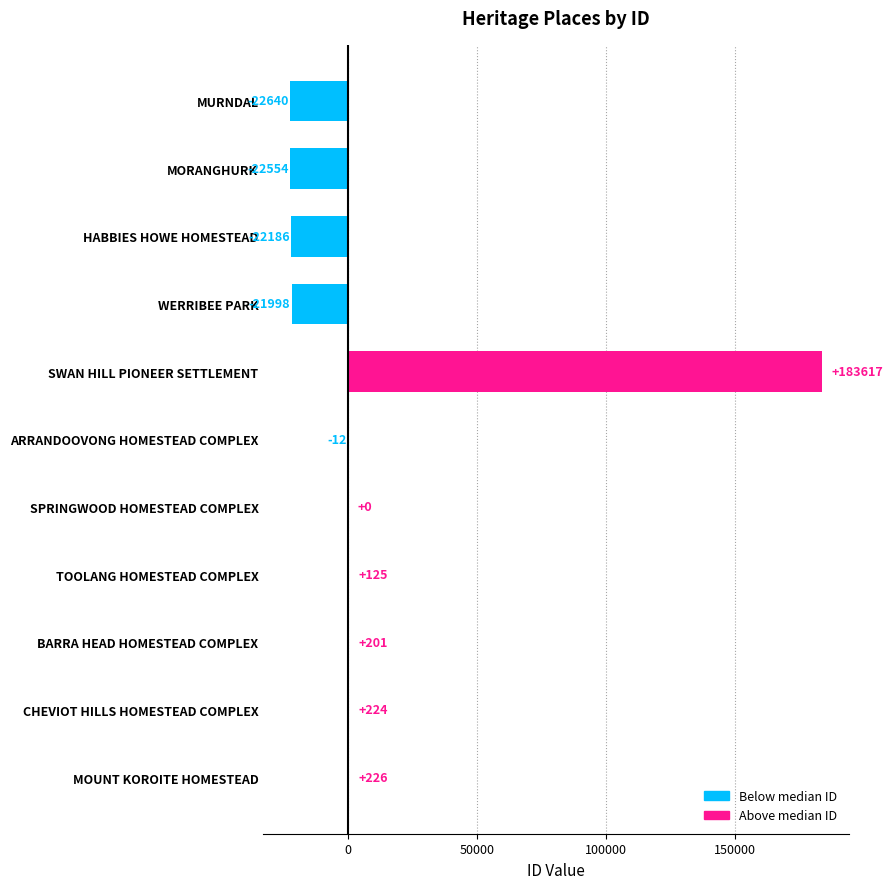

What is the greatest value displayed?

183617